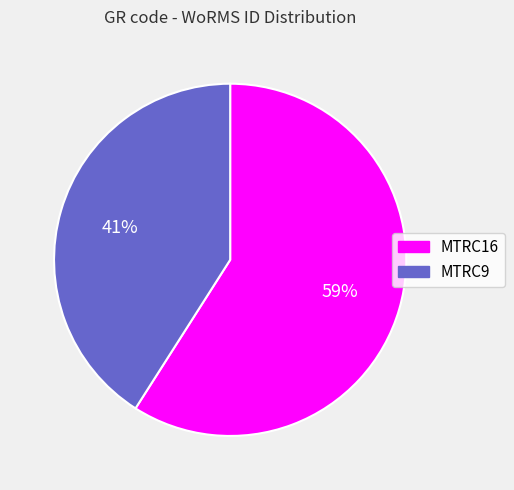

To the nearest percent, what percentage of the pie is MTRC16?

59%